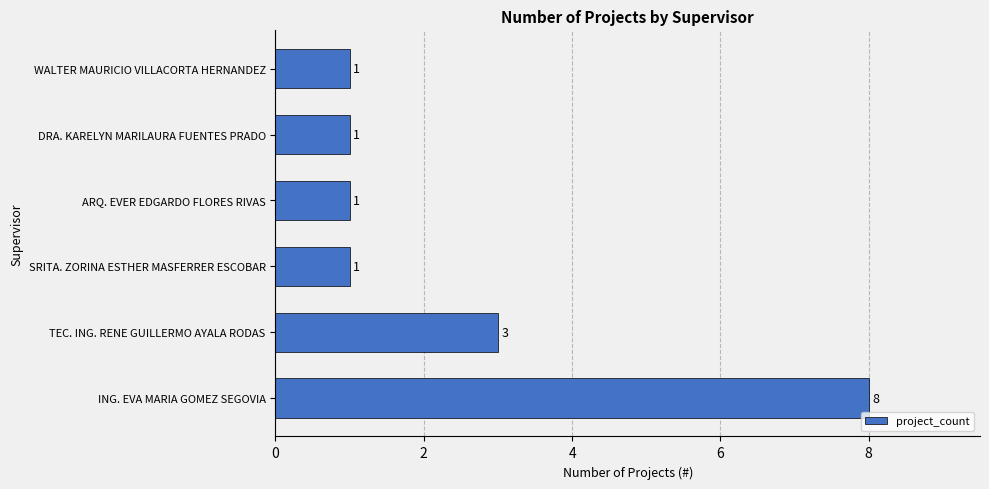

The chart shows a value of 2 at SRITA. ZORINA ESTHER MASFERRER ESCOBAR. True or false?

False